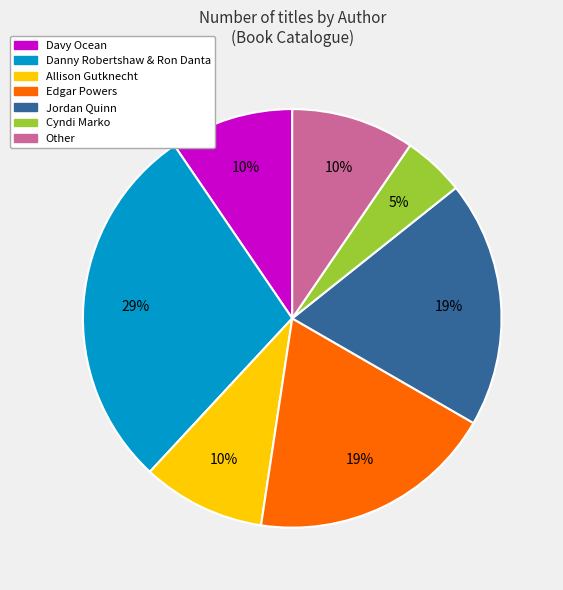

To the nearest percent, what is the difference between the largest and smallest slice percentages?

24%